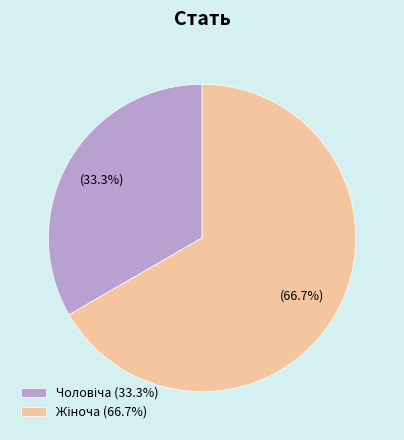

Is there a majority slice in this chart?

Yes